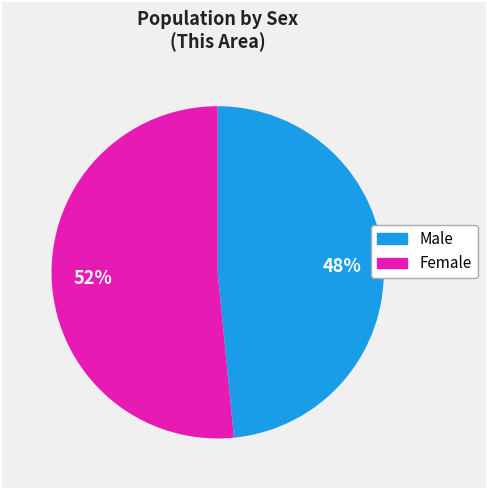

Rank the categories by value from lowest to highest.

Male, Female